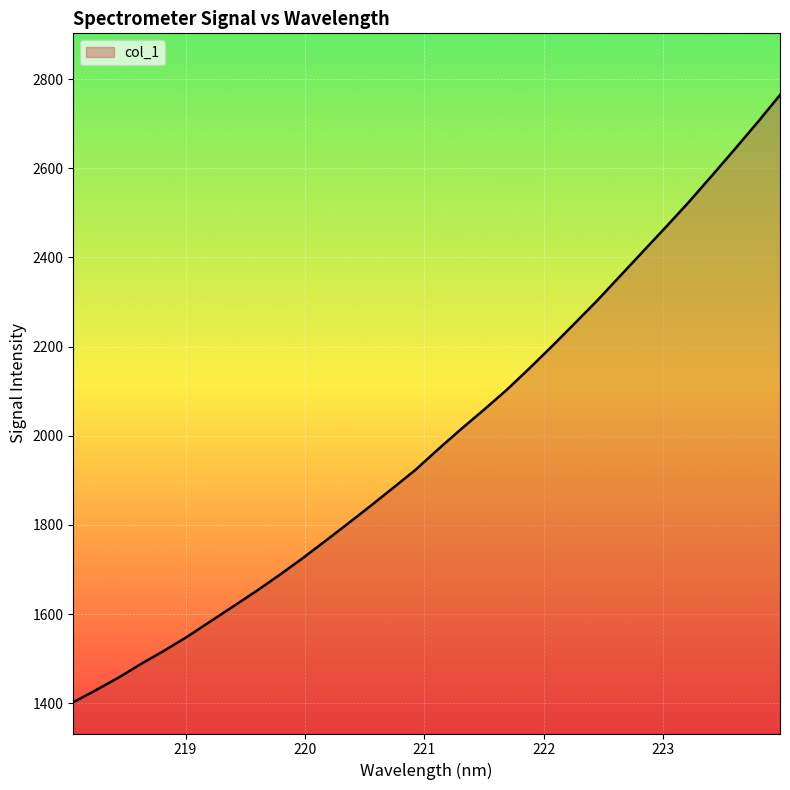

What is the value of the 32nd point from the left?

2764.4